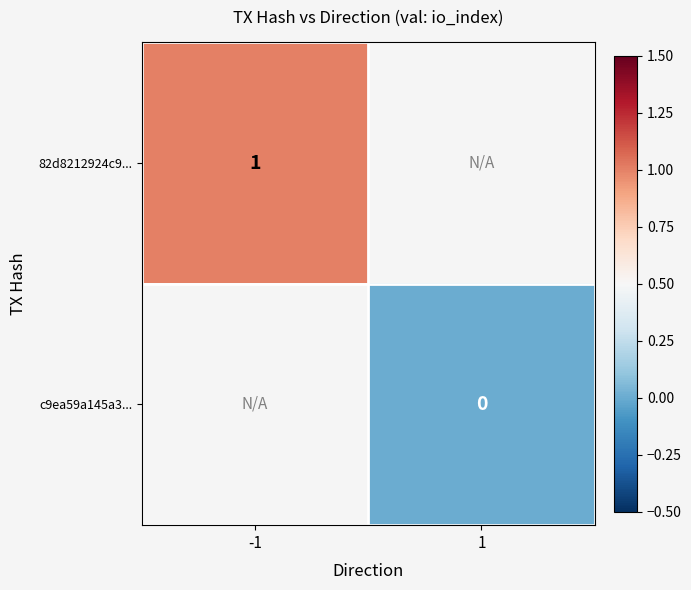

What is the highest value of the 82d8212924c9... series?

1.0